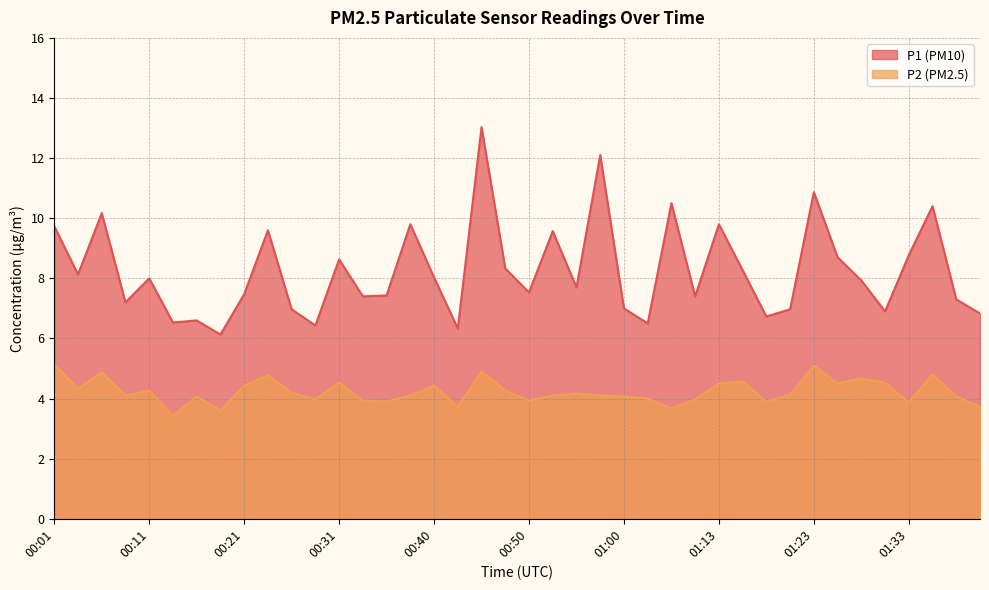

Which series has the largest total across all categories?

P1